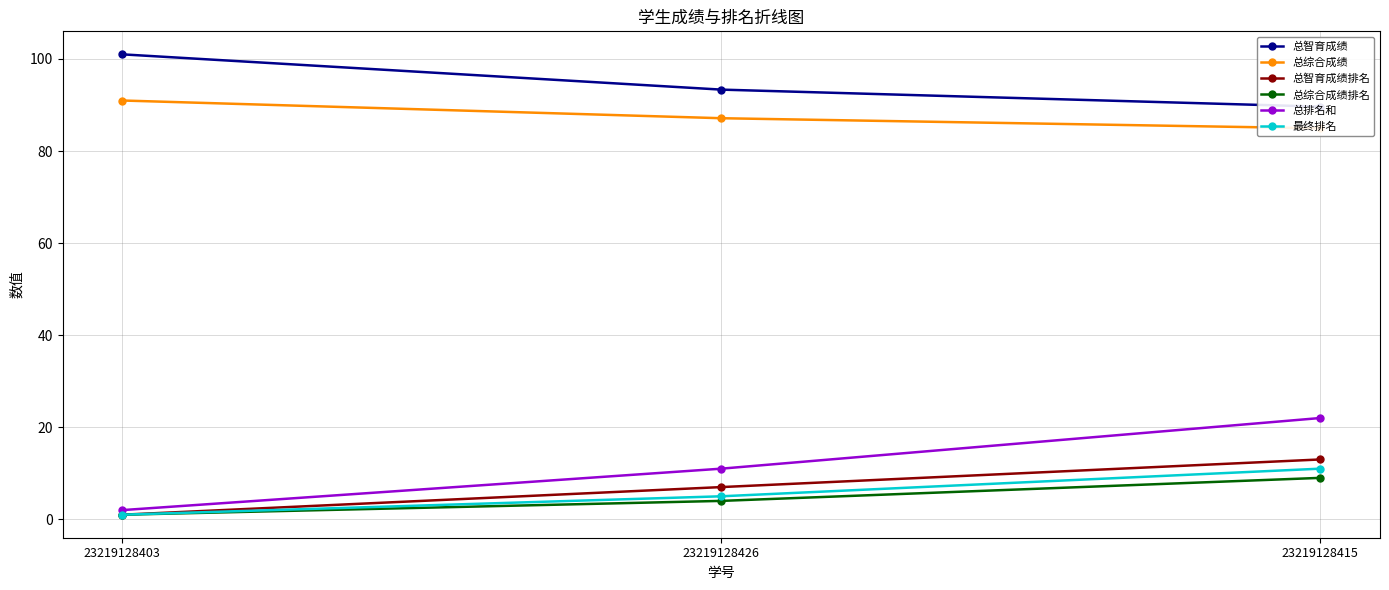

What is the label of the 2nd point from the right?

23219128426